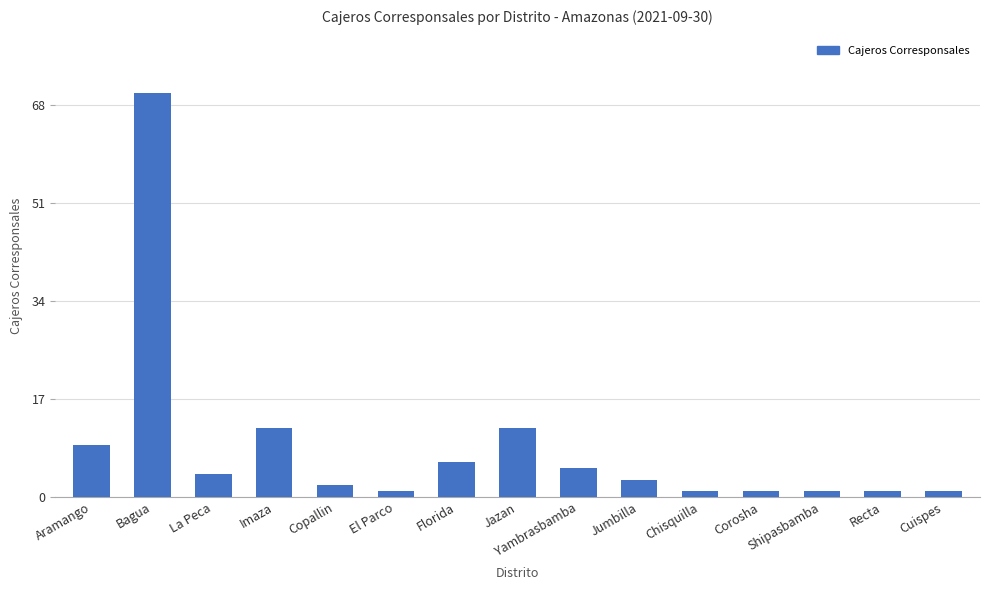

What is the ratio of the value at Bagua to the value at Cuispes?

70.0